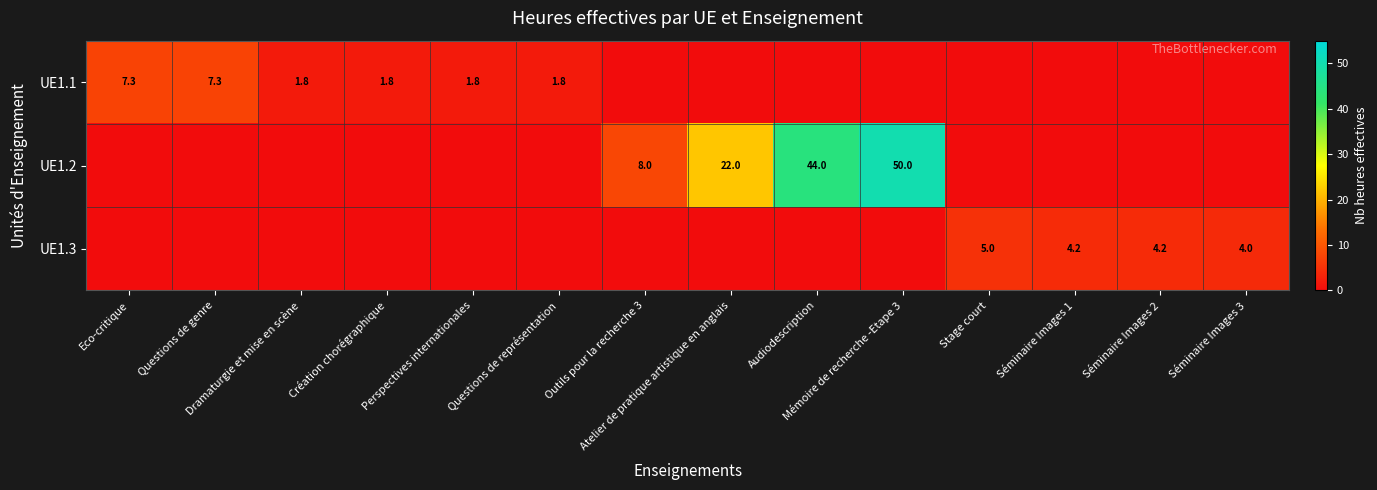

At which category is the sum across all series the highest?

Mémoire de recherche -Etape 3